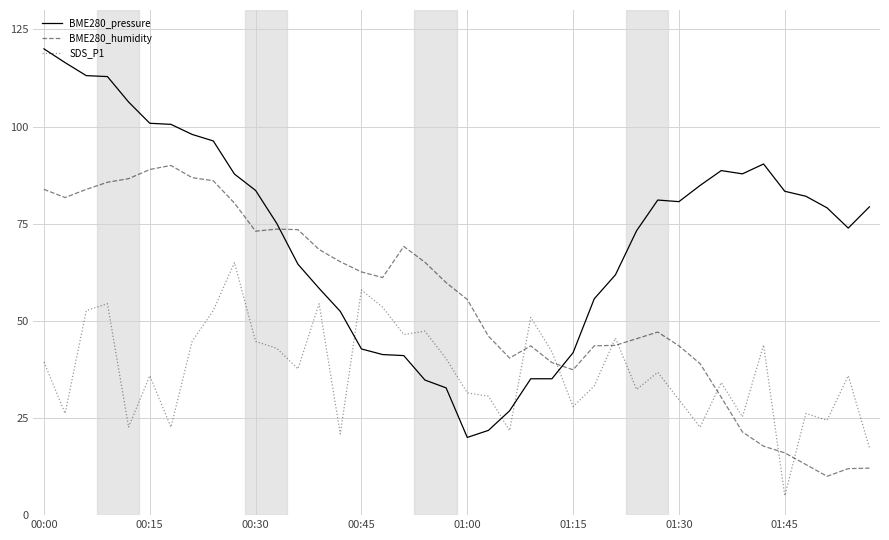

What is the maximum value for SDS_P1?

65.0